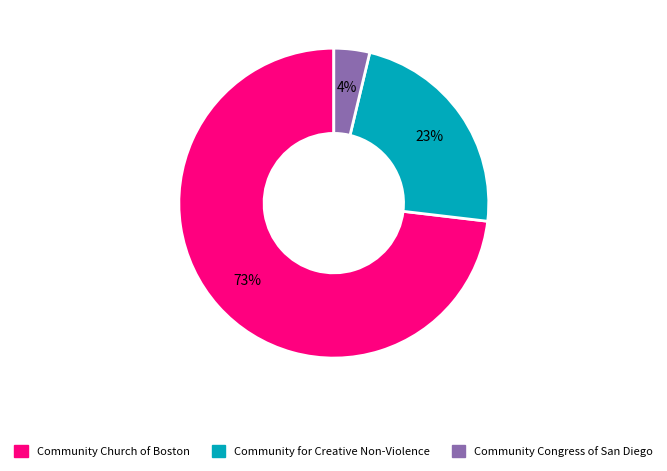

Which slice is the largest?

Community Church of Boston